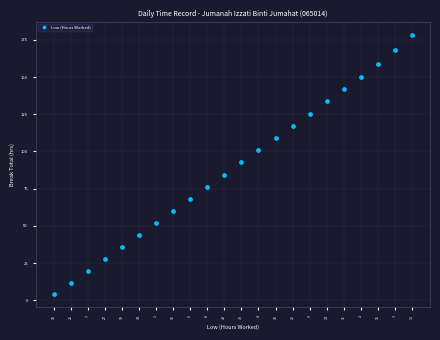

What is the range of X values (max minus min)?

21.0